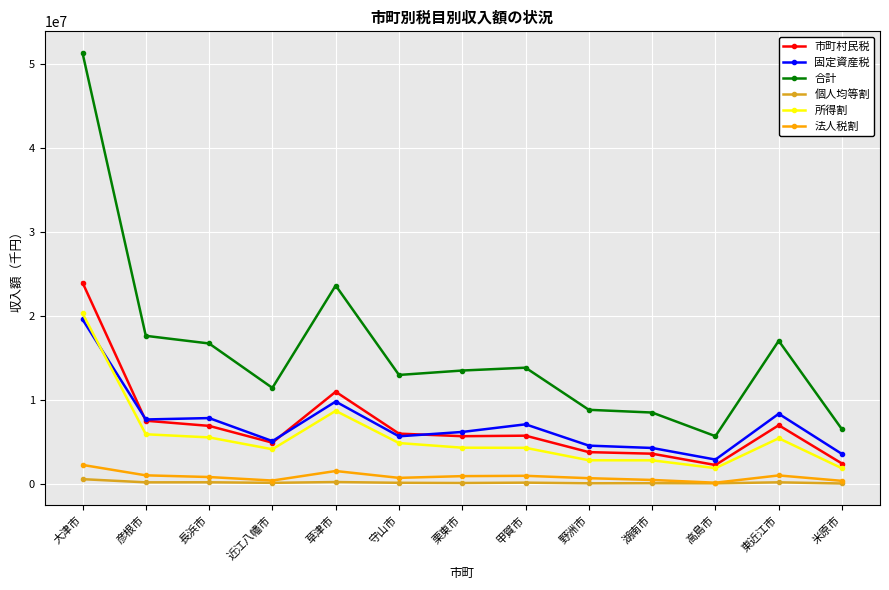

How many lines are shown in the chart?

6